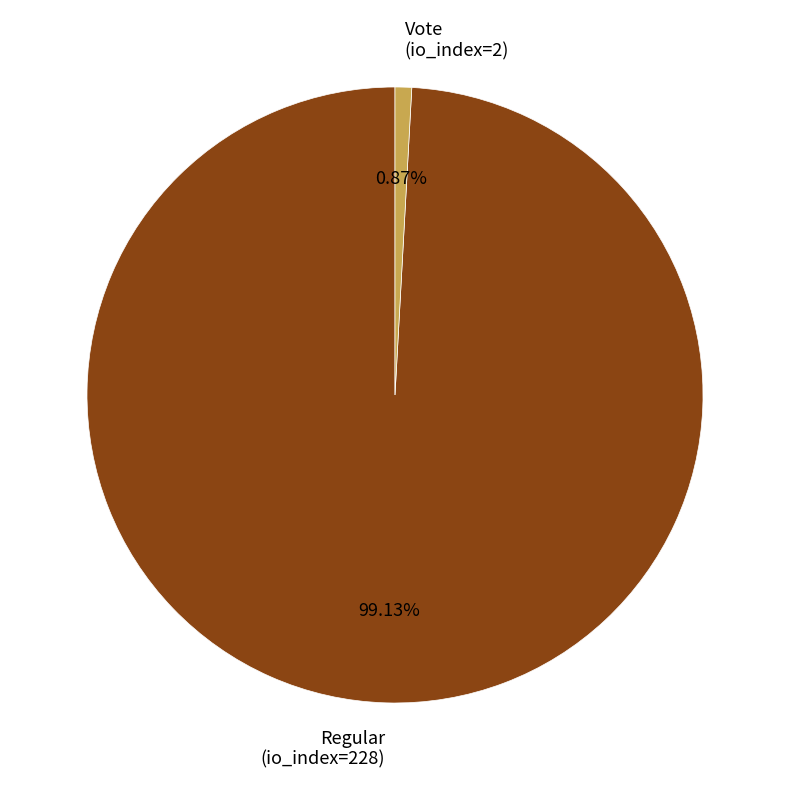

Between Vote (io_index=2) and Regular (io_index=228), which is larger?

Regular (io_index=228)